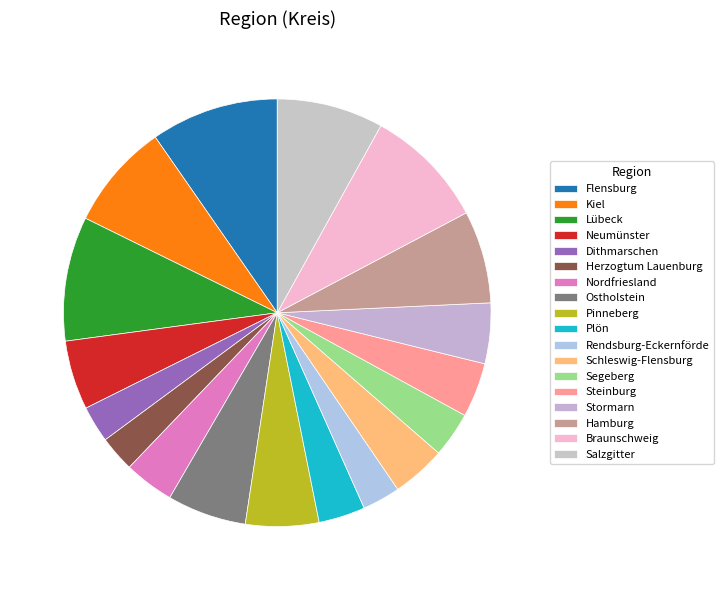

Between Flensburg and Dithmarschen, which is larger?

Flensburg